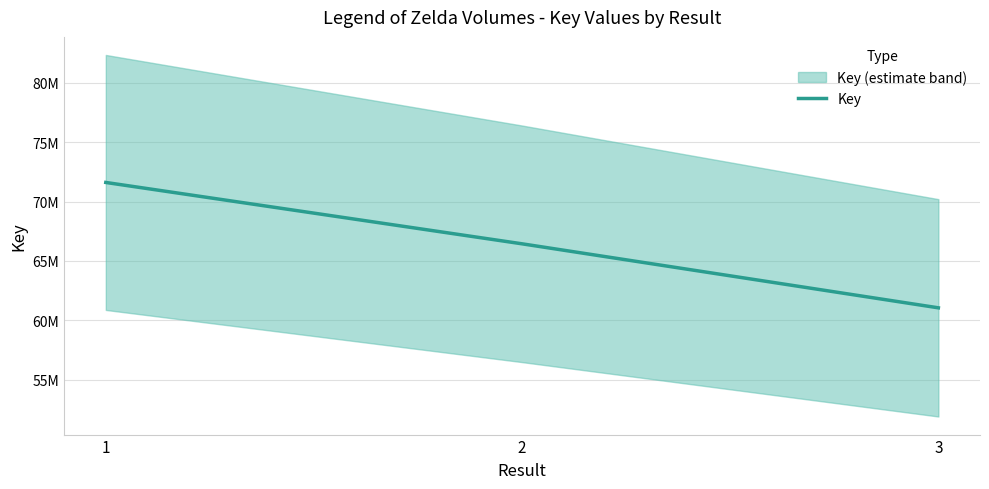

List the labels in order of value, smallest first.

3, 2, 1